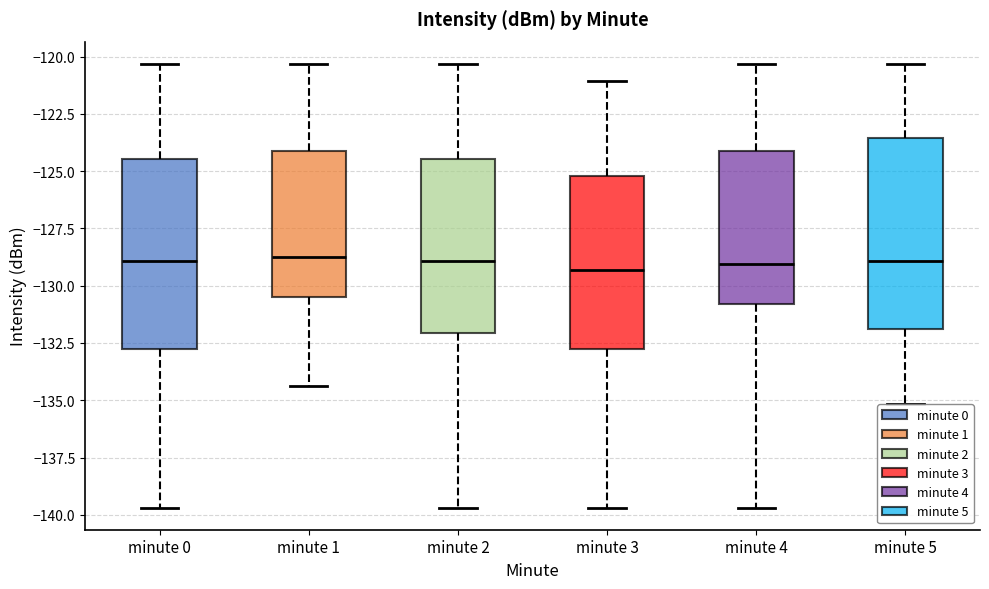

Where does the upper whisker of the box for minute 0 end on the y-axis? The values are not printed on the chart, so give them approximately, as read against the axis.

-120.5